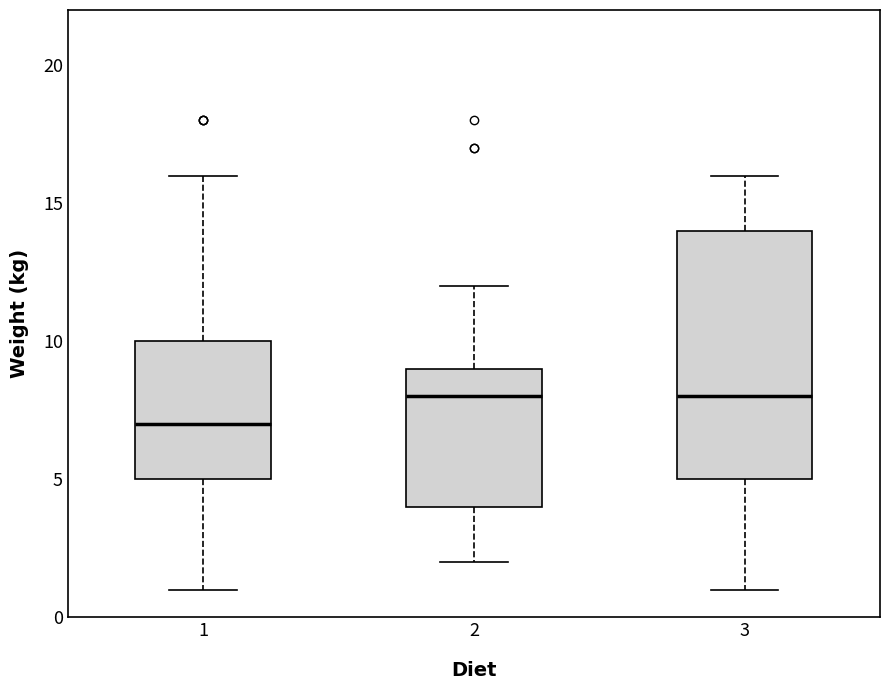

Which box is the tallest, from its lower edge to its upper edge?

3